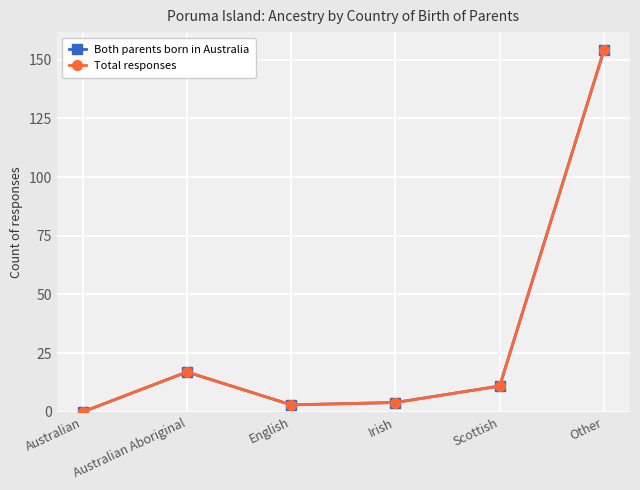

Is this an area chart (filled region under the line)?

No